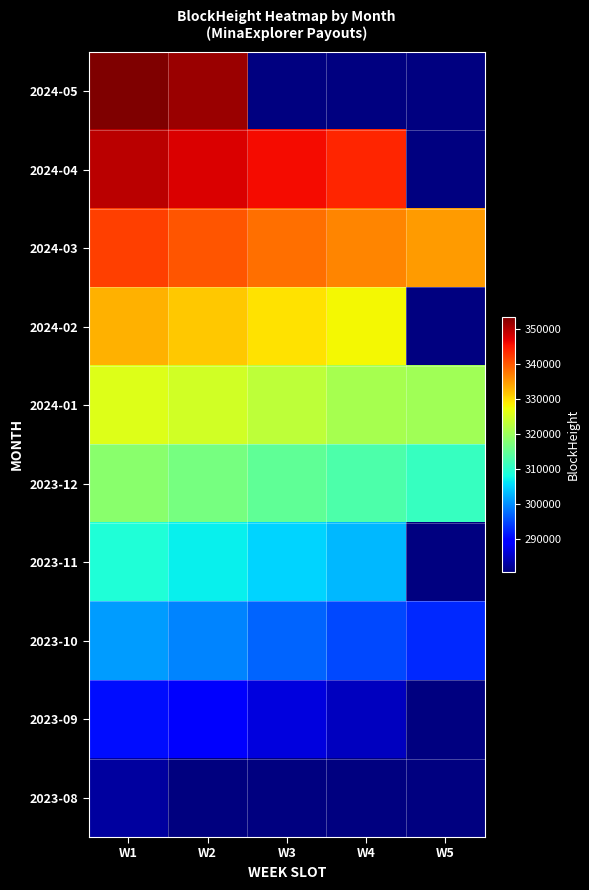

Rank the series by their maximum value, from highest to lowest.

2024-05, 2024-04, 2024-03, 2024-02, 2024-01, 2023-12, 2023-11, 2023-10, 2023-09, 2023-08